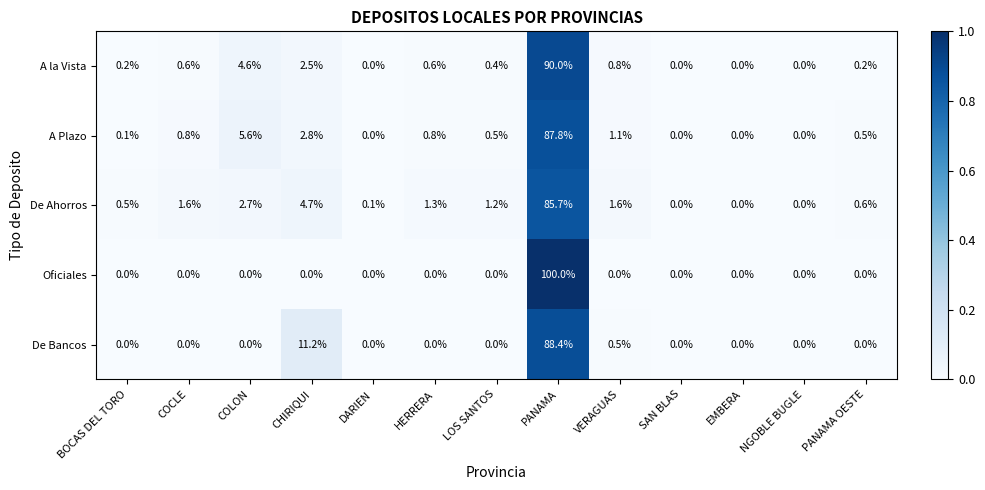

How many categories are shown in the chart?

13